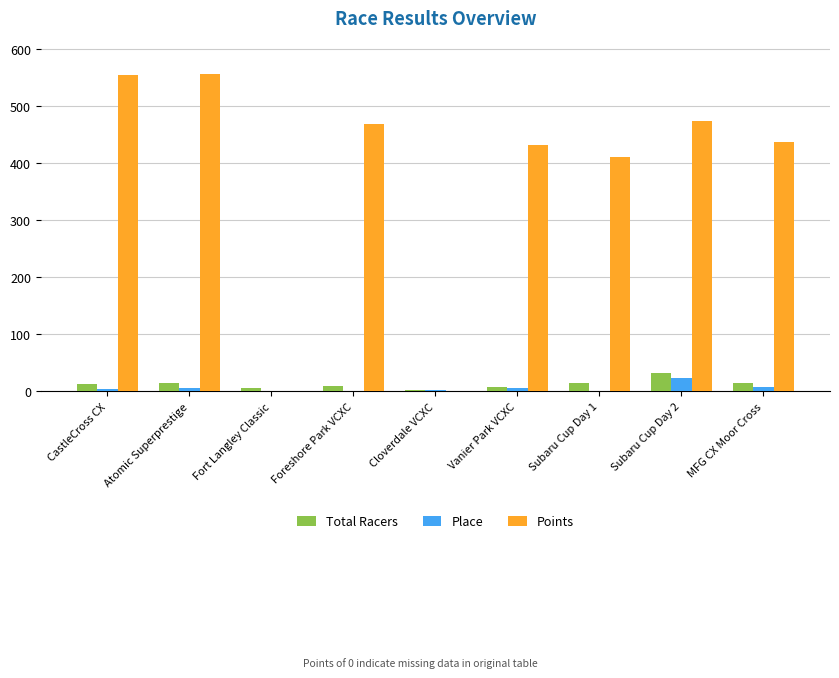

The value of Points at Foreshore Park VCXC is 311.6. True or false?

False